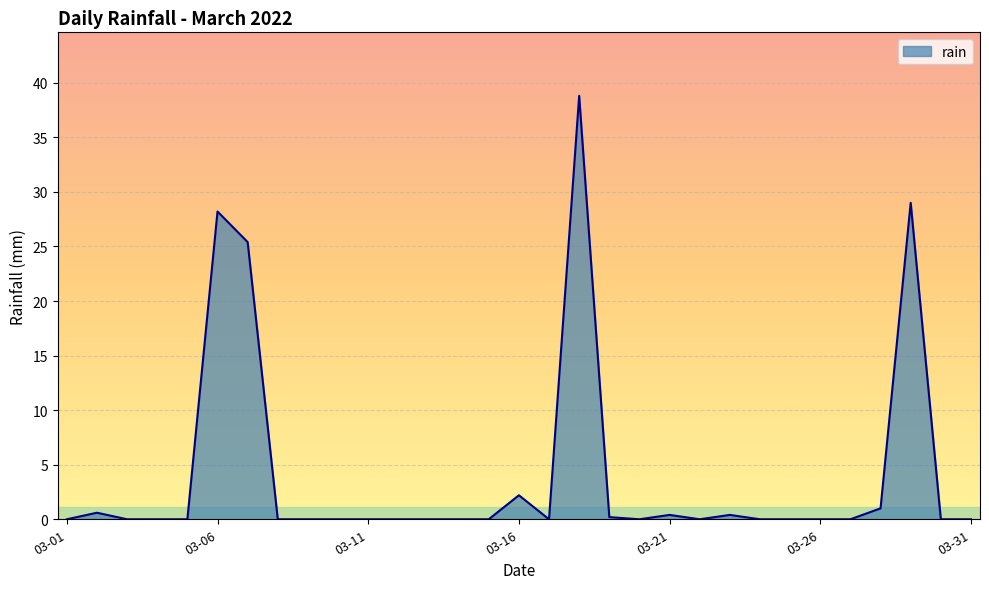

What is the greatest value displayed?

38.8